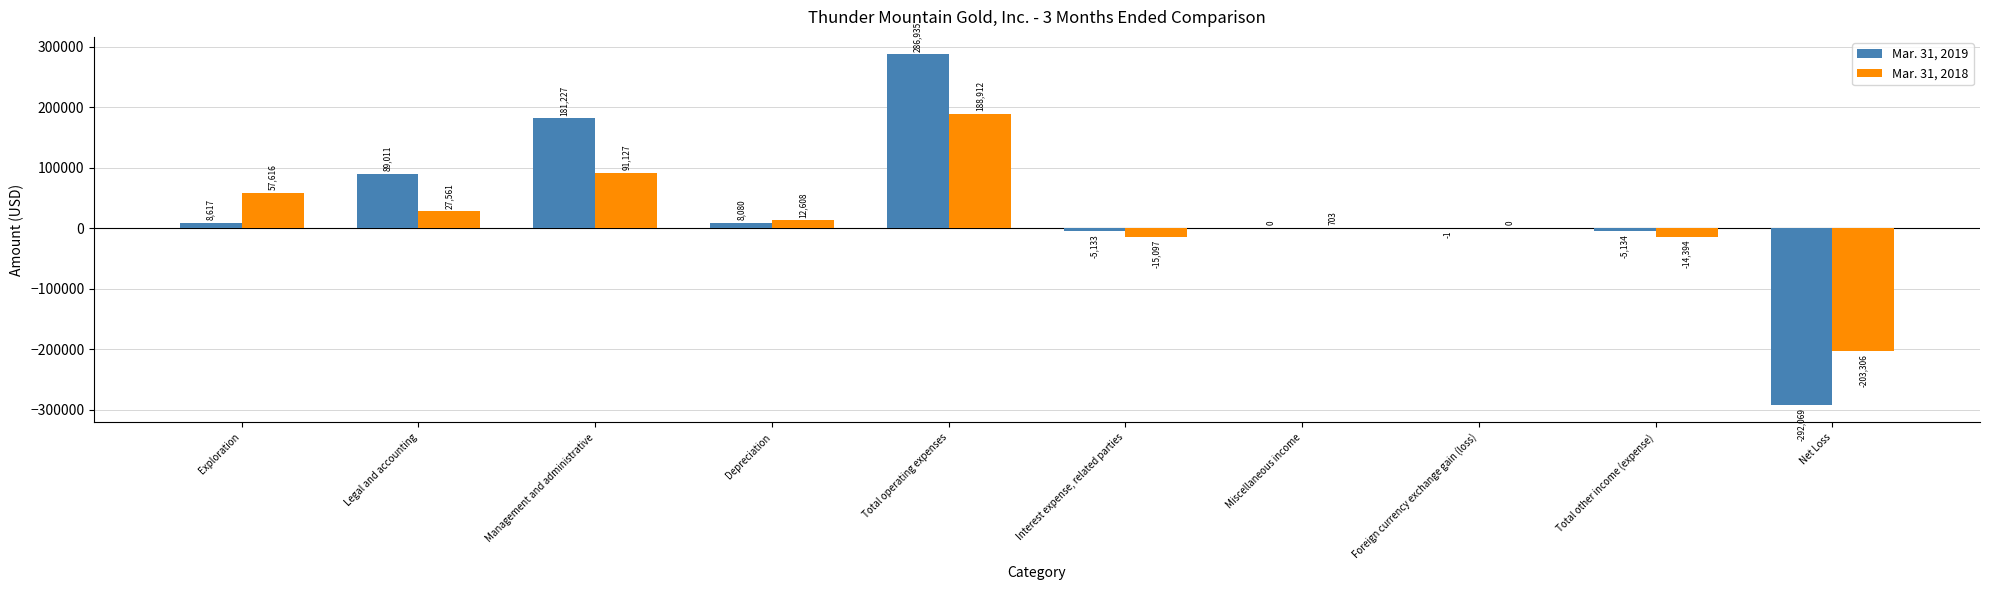

What is the spread (max minus min) of values at Exploration?

48999